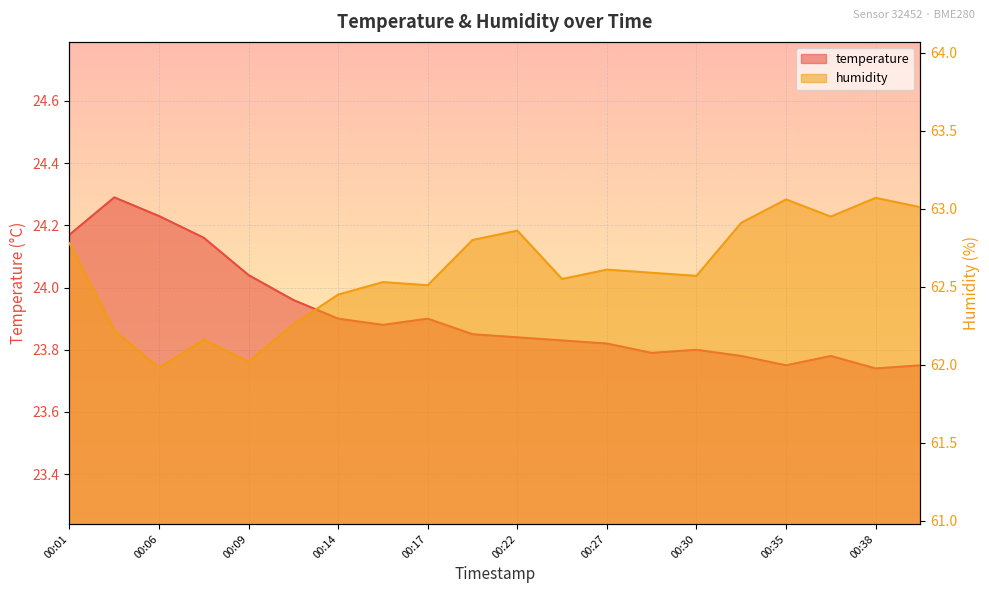

Which category has the highest value in the temperature series?

00:02